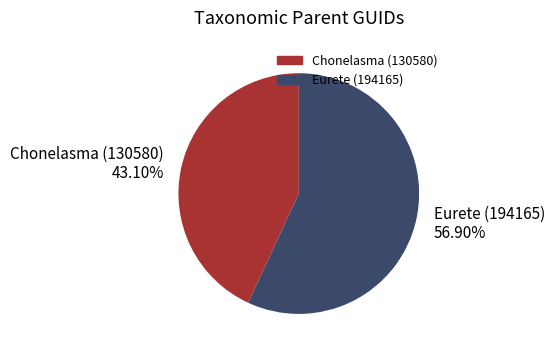

Which category accounts for the majority?

Eurete (194165)